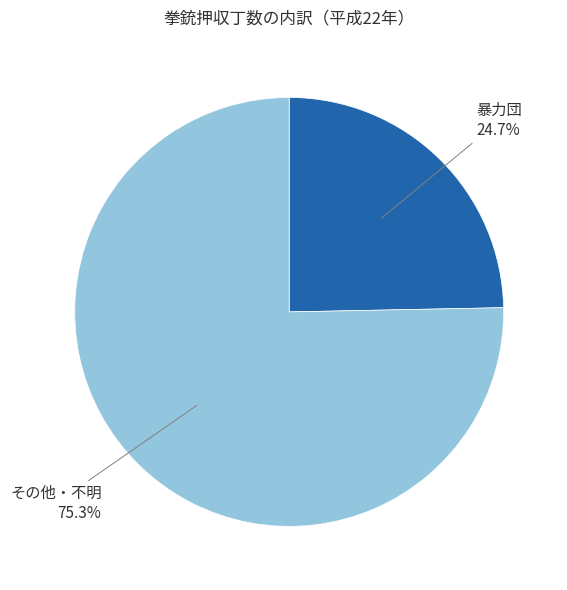

To the nearest percent, what percentage of the pie is その他・不明?

75%